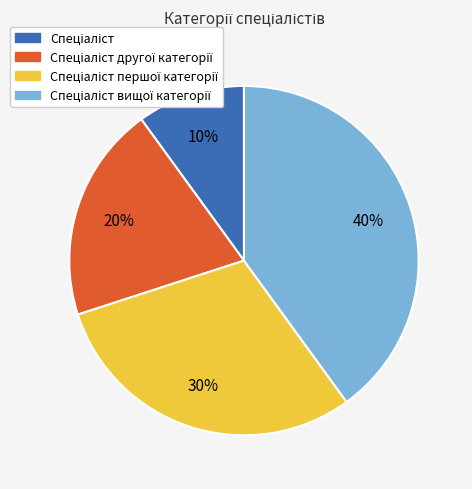

To the nearest percent, what is the average slice percentage?

25%